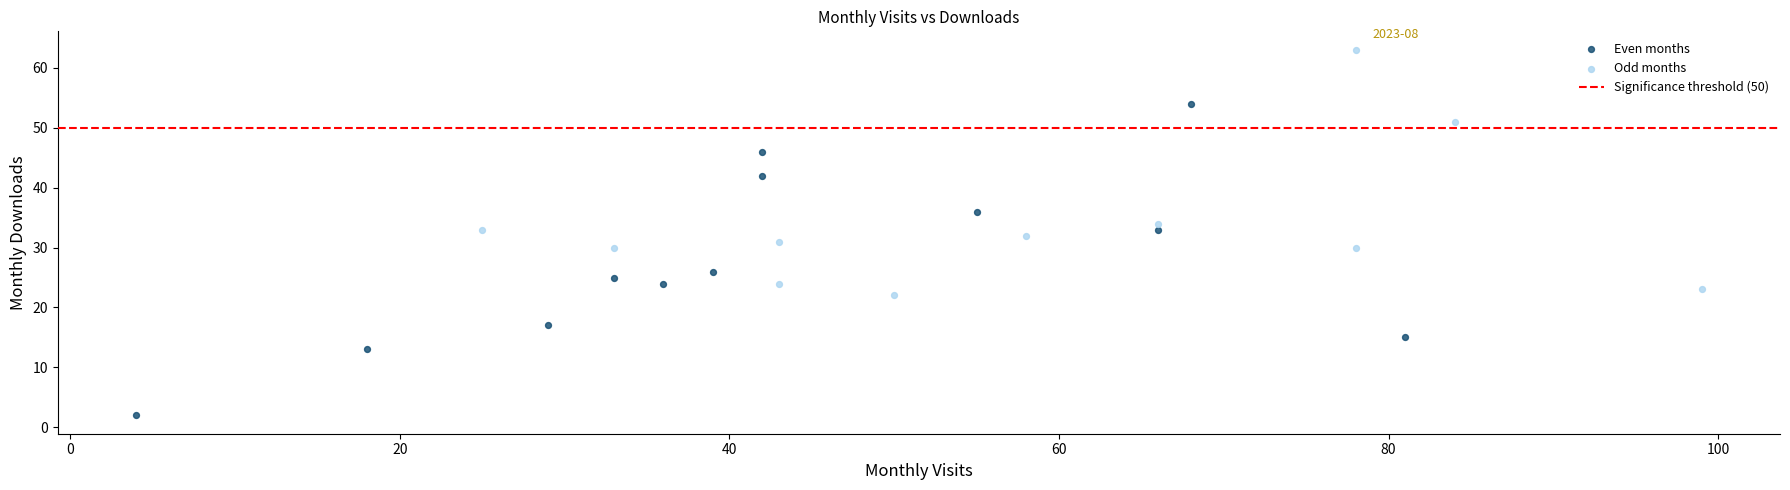

Which series contains the lowest Y value?

Even months